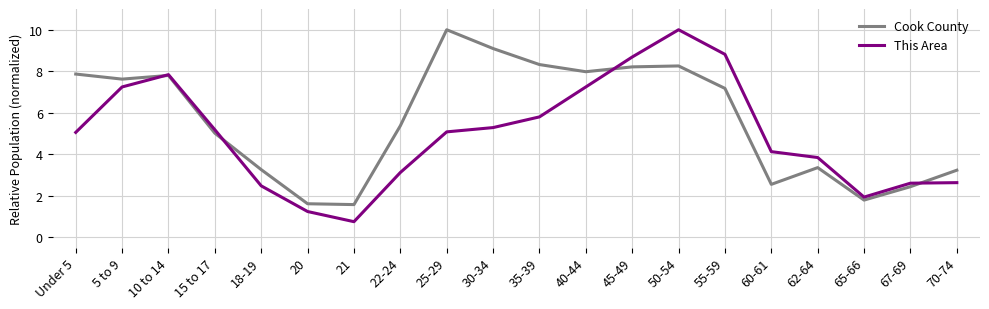

What is the difference between the highest and lowest values at 5 to 9?

0.4